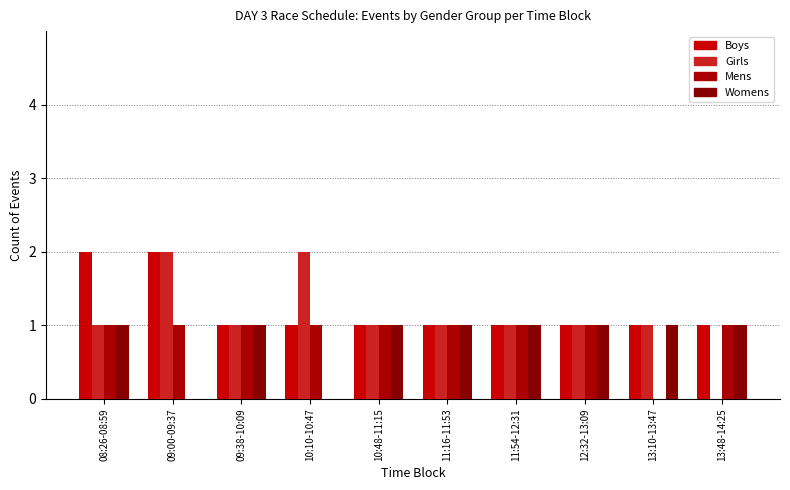

The value of Boys at 13:10-13:47 is 1. True or false?

True